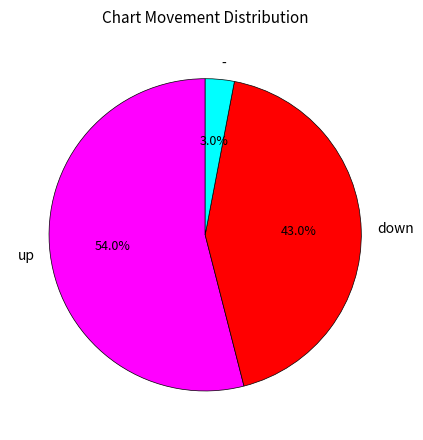

To the nearest percent, what is the combined percentage of - and up?

57%